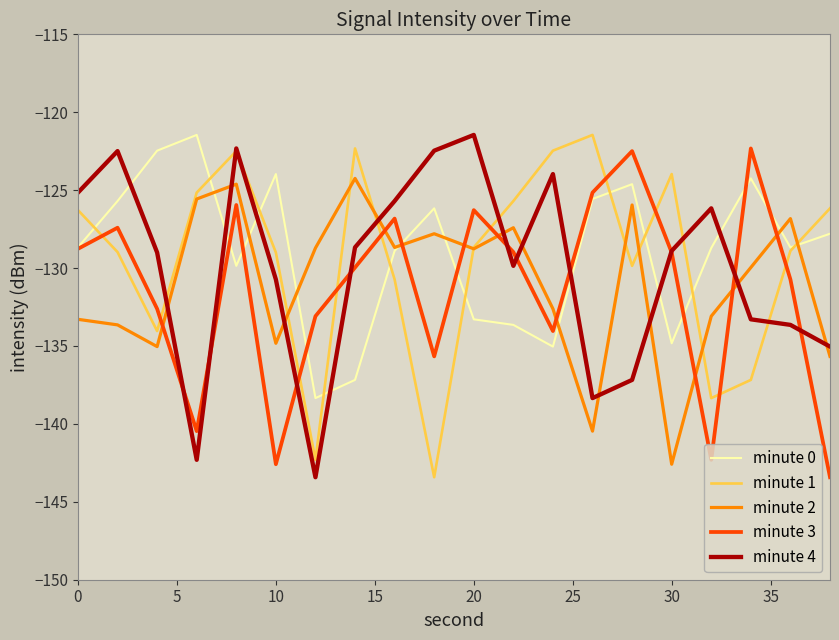

What is the highest value of the minute 4 series?

-121.5